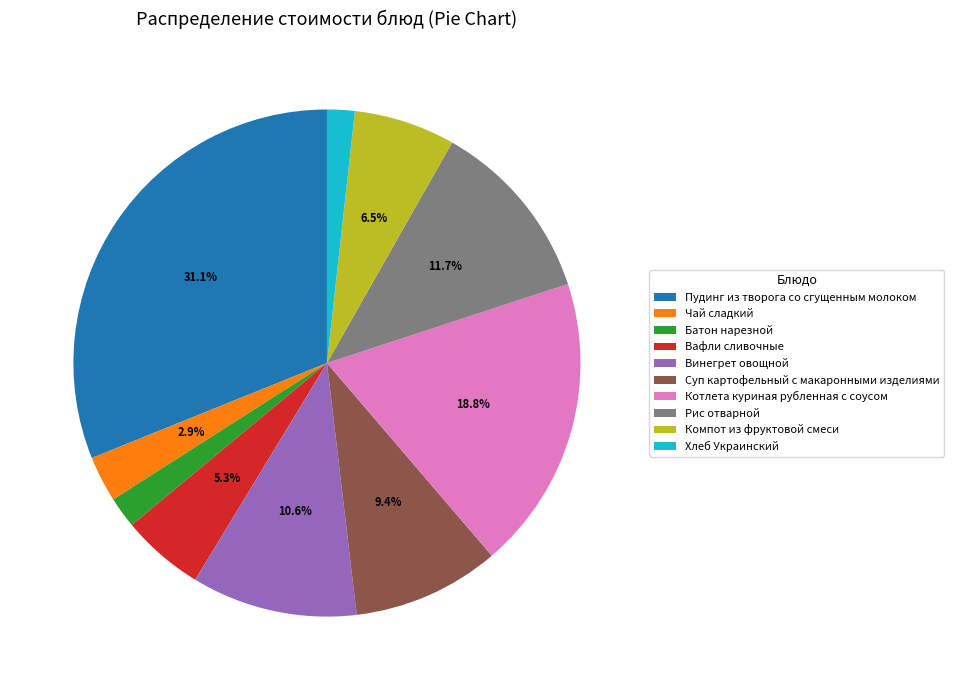

True or false: Чай сладкий accounts for 3% of the total.

True